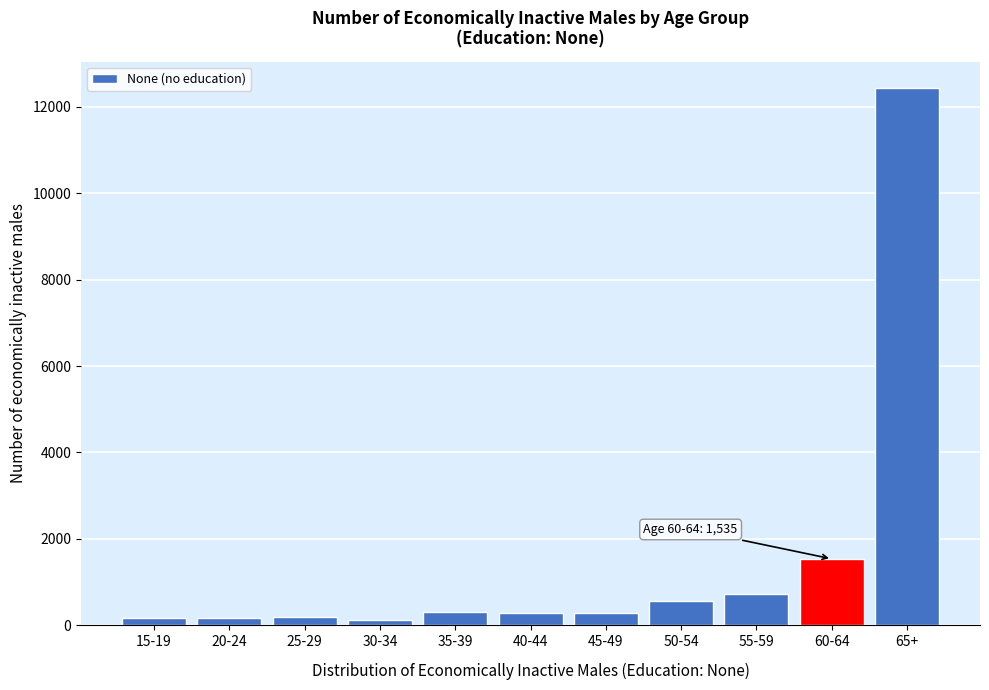

Which has a higher value, 65+ or 60-64?

65+